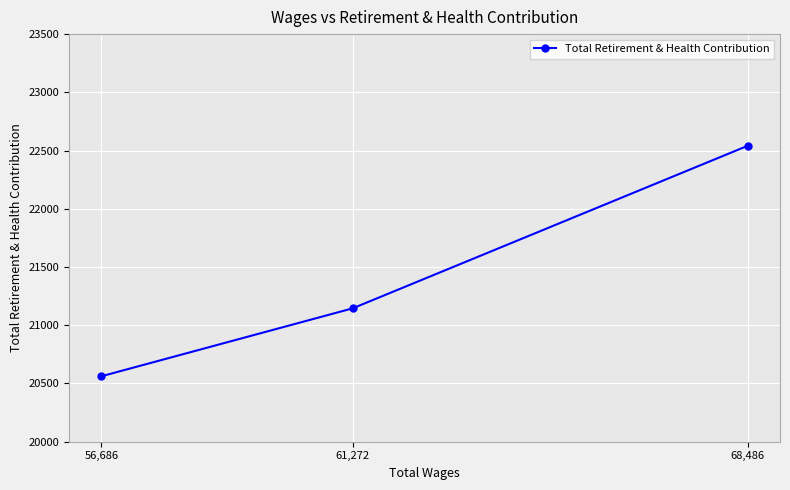

The value at 61,272 is 21145. True or false?

True